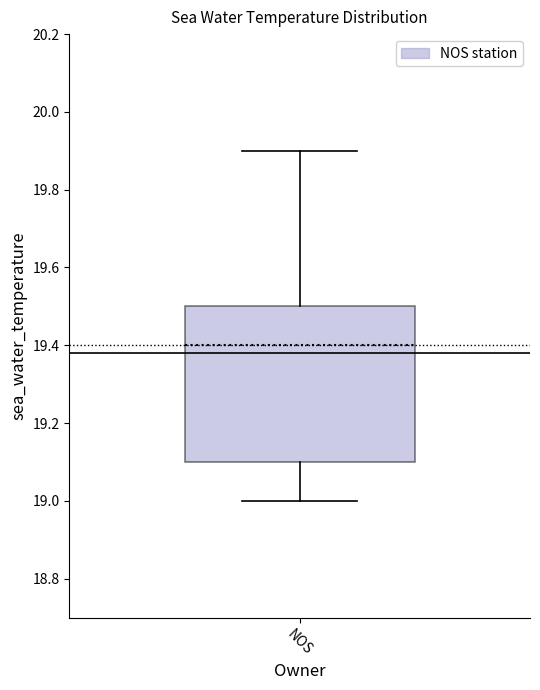

Read this box plot against the y-axis: the position of the median line, the range covered by the box, and the ends of both whiskers. The values are not printed on the chart, so give them approximately, as read against the axis.

median 19.4, box 19.1 to 19.5, whiskers 19.0 to 19.9